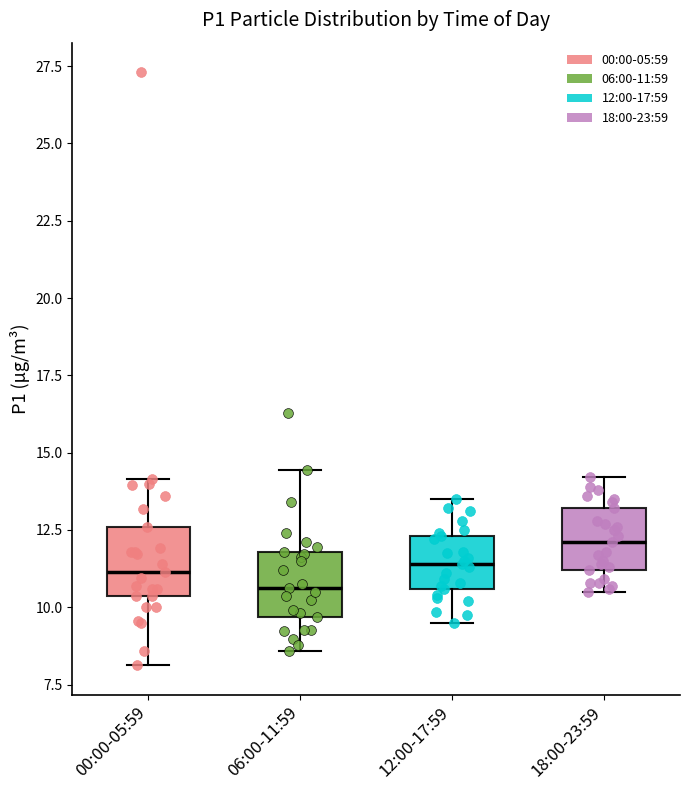

Reading left to right, transcribe this box plot: for each box, give where its median line is, the range the box spans, and where its two whiskers end, as read against the y-axis. The values are not printed on the chart, so give them approximately, as read against the axis.

00:00-05:59: median 11.0, box 10.5 to 12.5, whiskers 8.0 to 14.0
06:00-11:59: median 10.5, box 9.5 to 12.0, whiskers 8.5 to 14.5
12:00-17:59: median 11.5, box 10.5 to 12.5, whiskers 9.5 to 13.5
18:00-23:59: median 12.0, box 11.0 to 13.0, whiskers 10.5 to 14.0